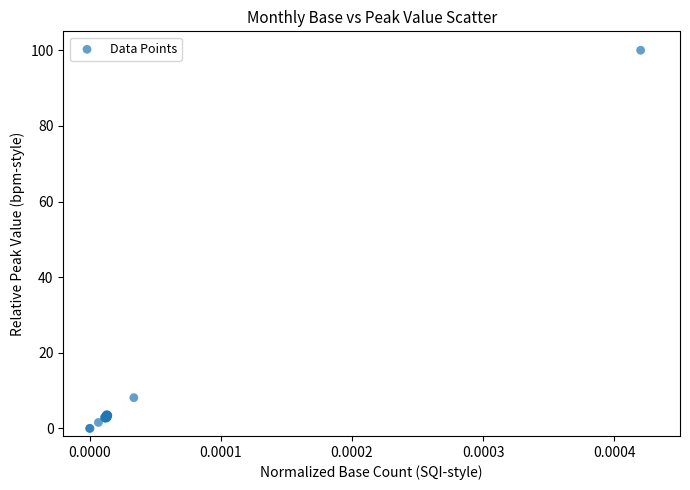

What Y value in the scatter plot is closest to 50?

8.1